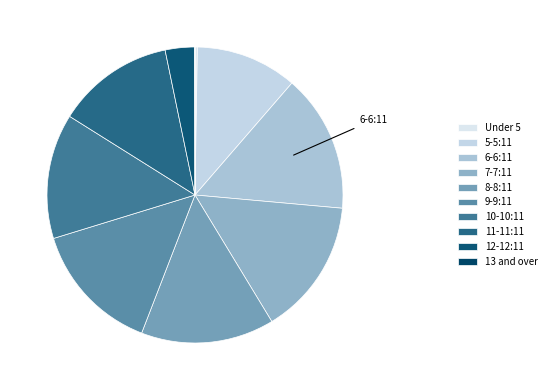

How many segments does this pie chart have?

10